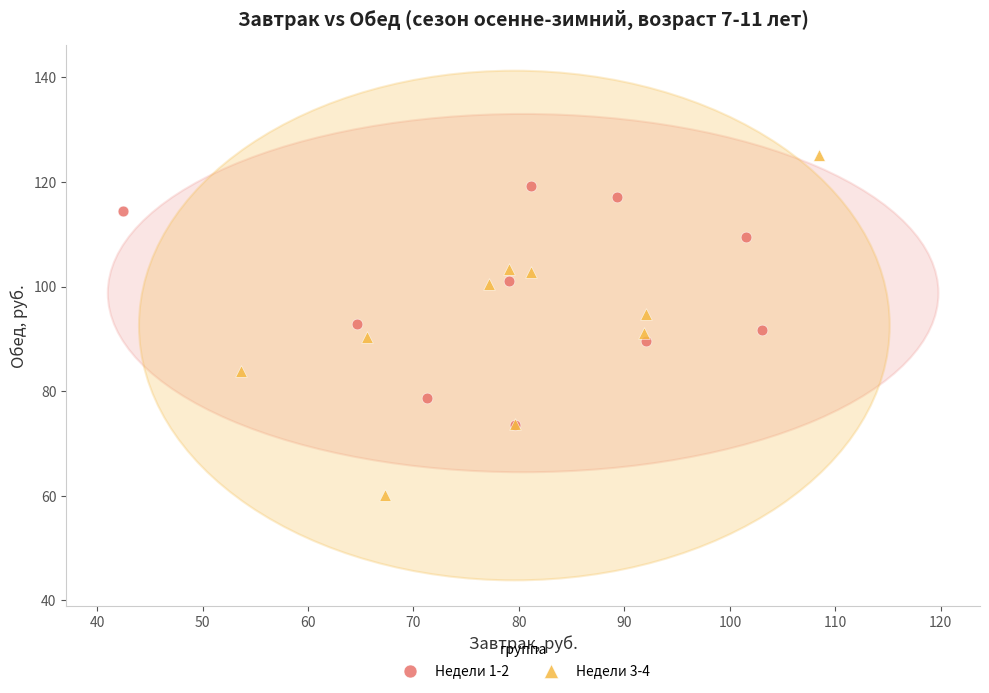

Which series reaches the maximum Y coordinate?

Недели 3-4